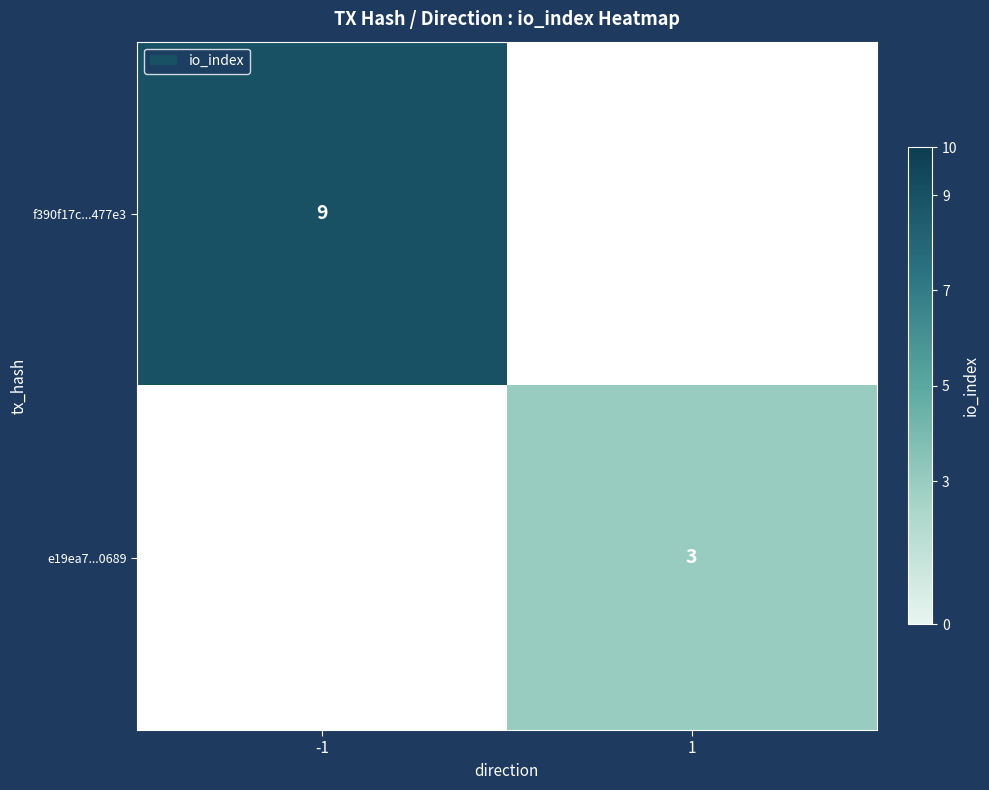

At how many categories does at least one series exceed 8?

1